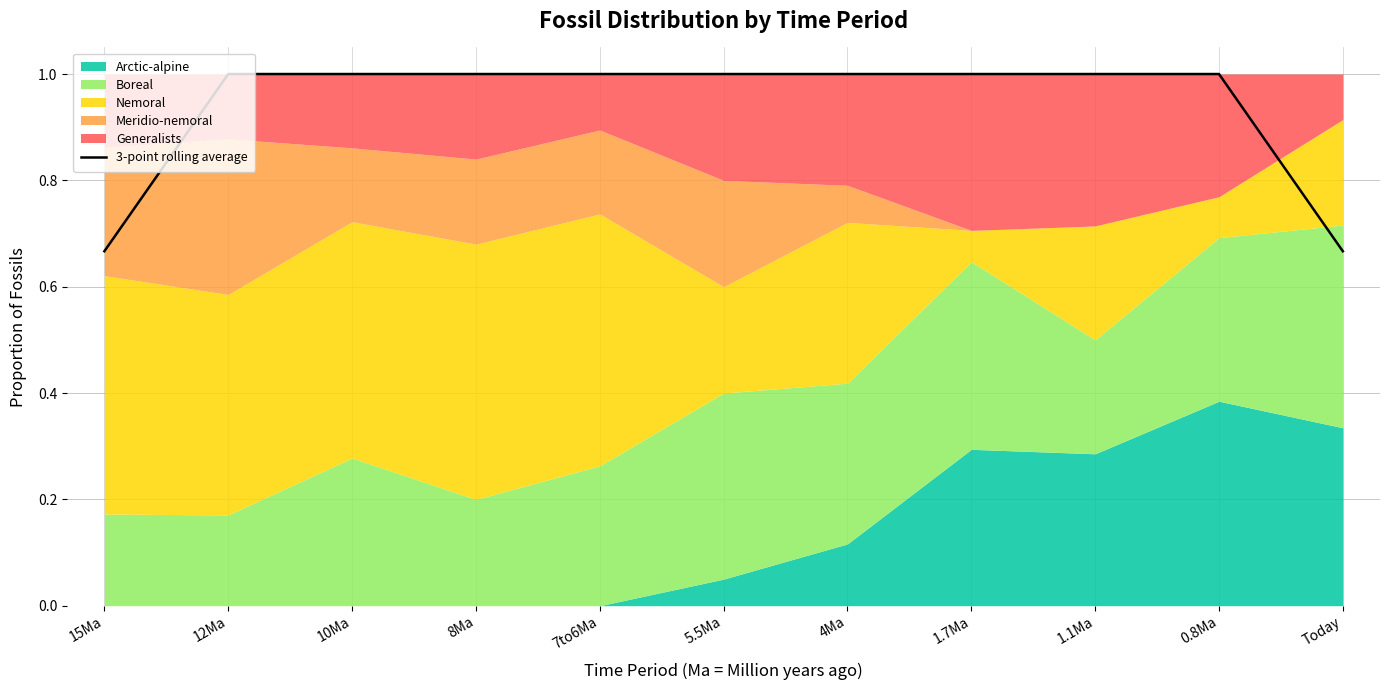

What value does the data have at 10Ma?

1.0